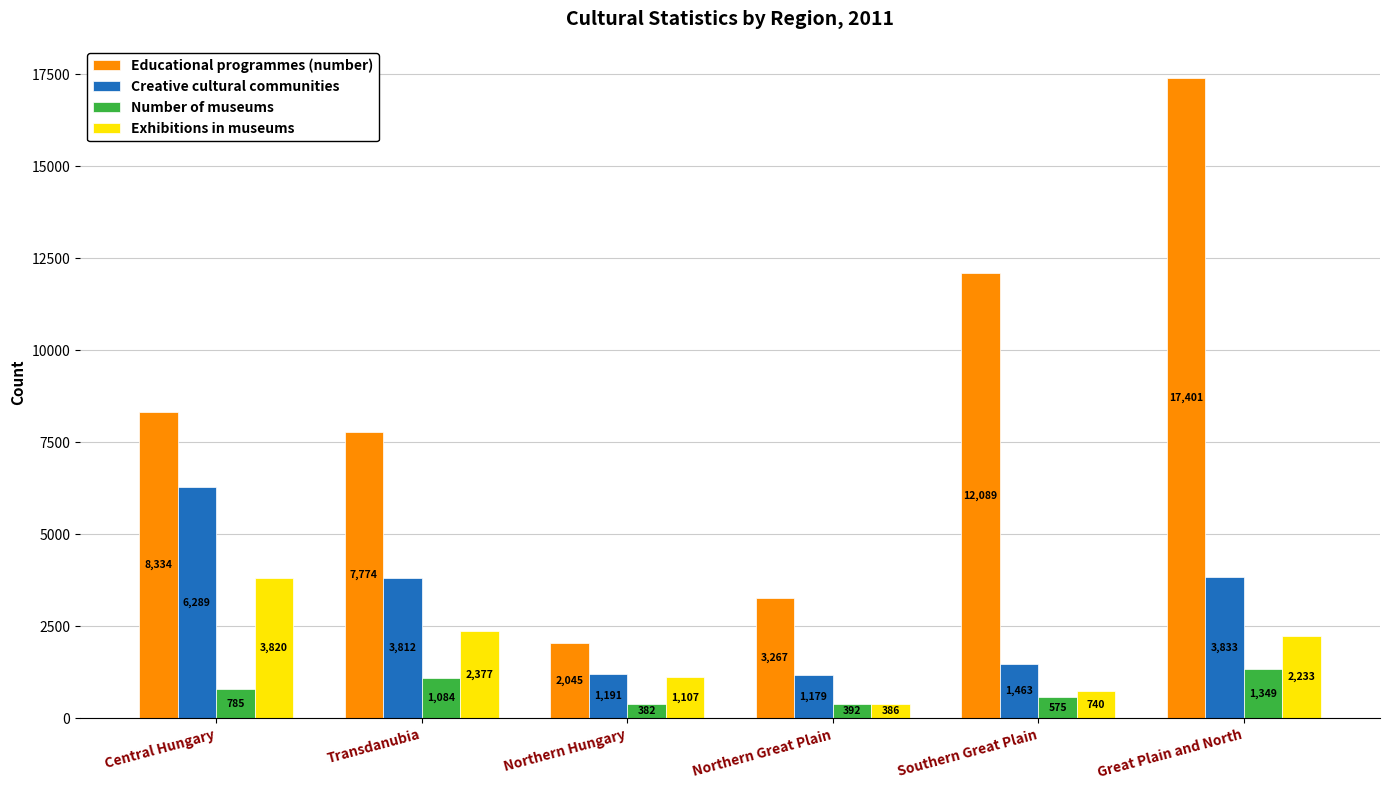

What is the highest value of the Educational programmes (number) series?

17401